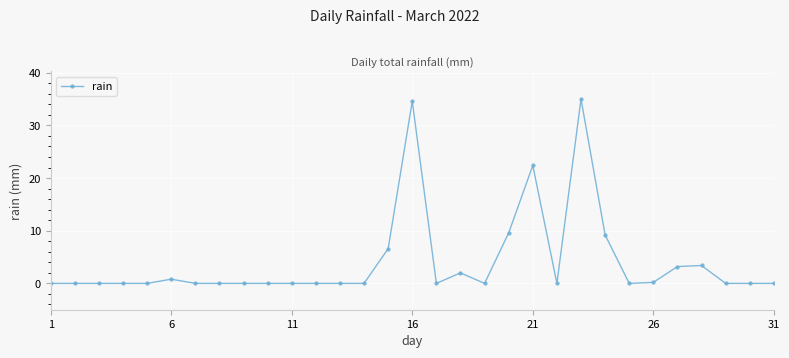

Count the number of data series in this chart.

1